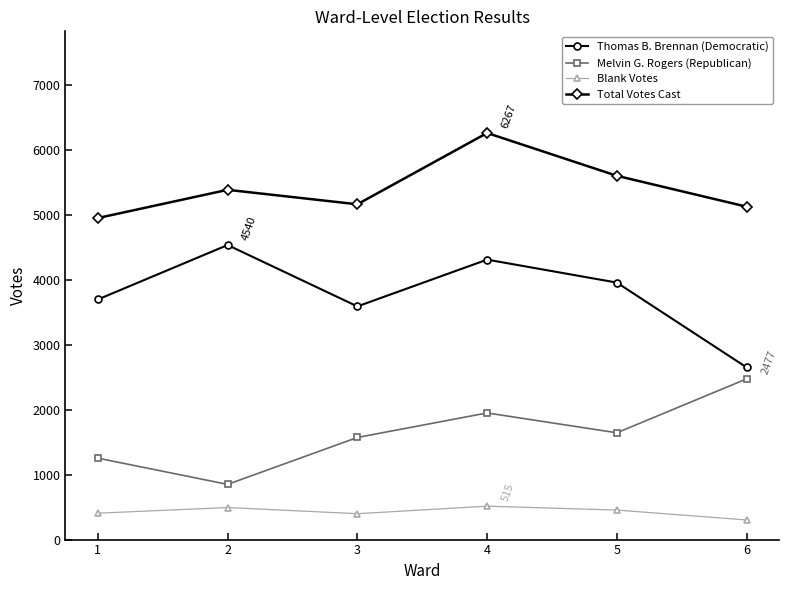

Where is the first local maximum for Thomas B. Brennan (Democratic)?

2